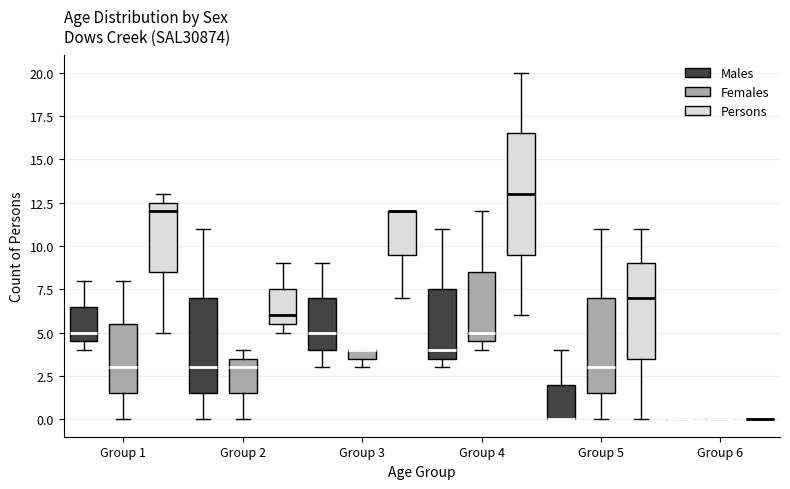

Where does the upper whisker of the box for Group 5 (Females) end on the y-axis? The values are not printed on the chart, so give them approximately, as read against the axis.

11.0